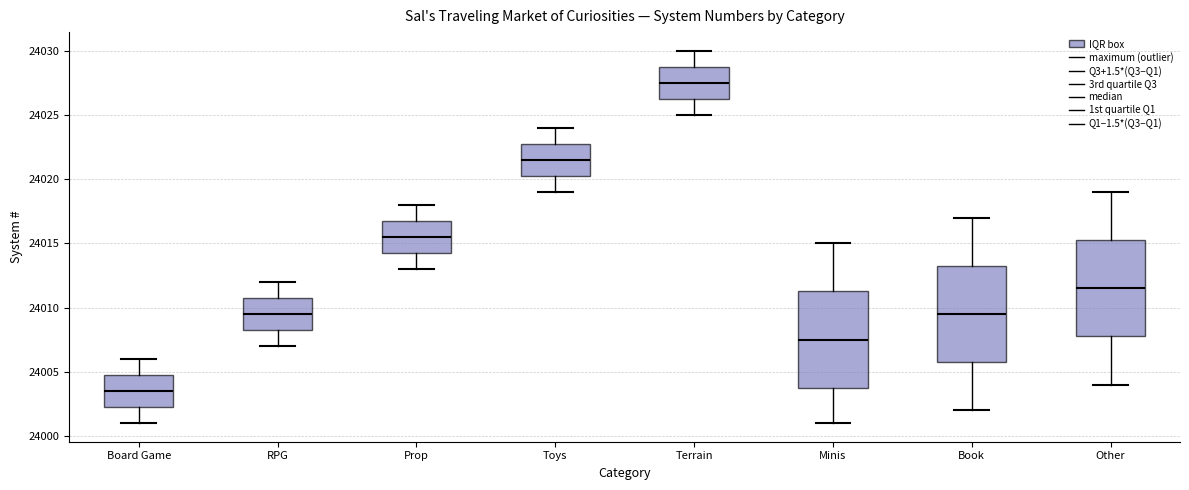

Reading left to right, transcribe this box plot: for each box, give where its median line is, the range the box spans, and where its two whiskers end, as read against the y-axis. The values are not printed on the chart, so give them approximately, as read against the axis.

Board Game: median 24003.5, box 24002.5 to 24005.0, whiskers 24001.0 to 24006.0
RPG: median 24009.5, box 24008.5 to 24011.0, whiskers 24007.0 to 24012.0
Prop: median 24015.5, box 24014.5 to 24017.0, whiskers 24013.0 to 24018.0
Toys: median 24021.5, box 24020.5 to 24023.0, whiskers 24019.0 to 24024.0
Terrain: median 24027.5, box 24026.5 to 24029.0, whiskers 24025.0 to 24030.0
Minis: median 24007.5, box 24004.0 to 24011.5, whiskers 24001.0 to 24015.0
Book: median 24009.5, box 24006.0 to 24013.5, whiskers 24002.0 to 24017.0
Other: median 24011.5, box 24008.0 to 24015.5, whiskers 24004.0 to 24019.0